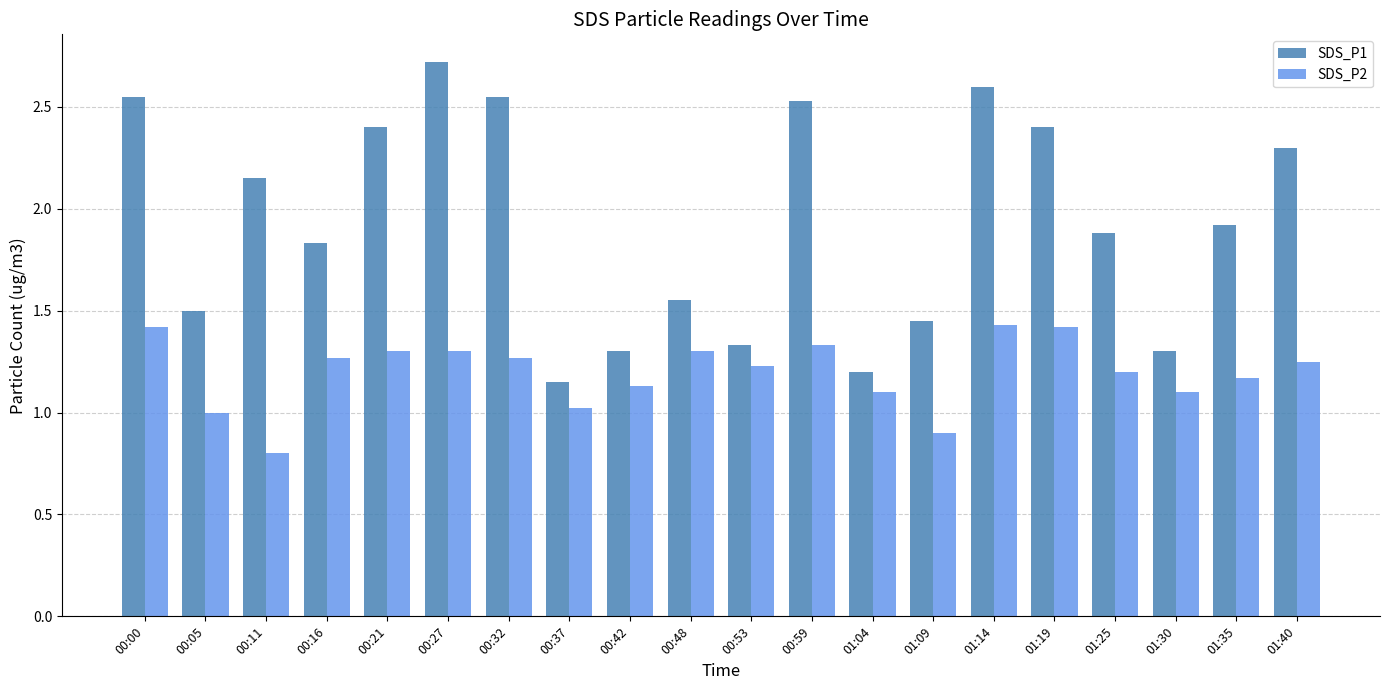

Does the chart contain any negative values?

No